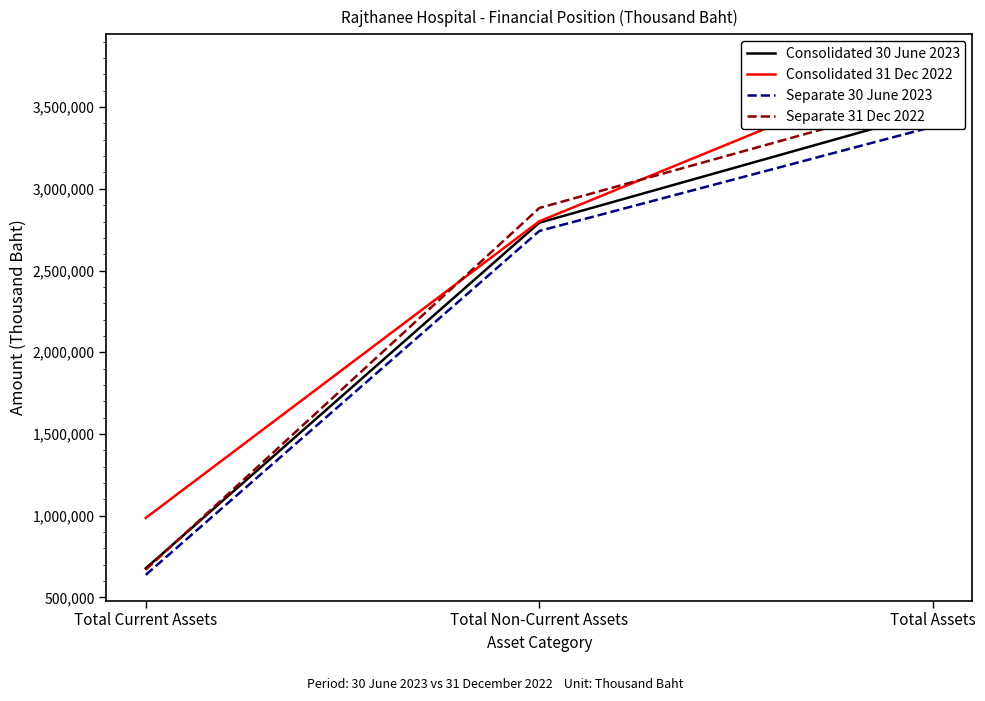

What is the average value of the Separate 30 June 2023 series?

2253452